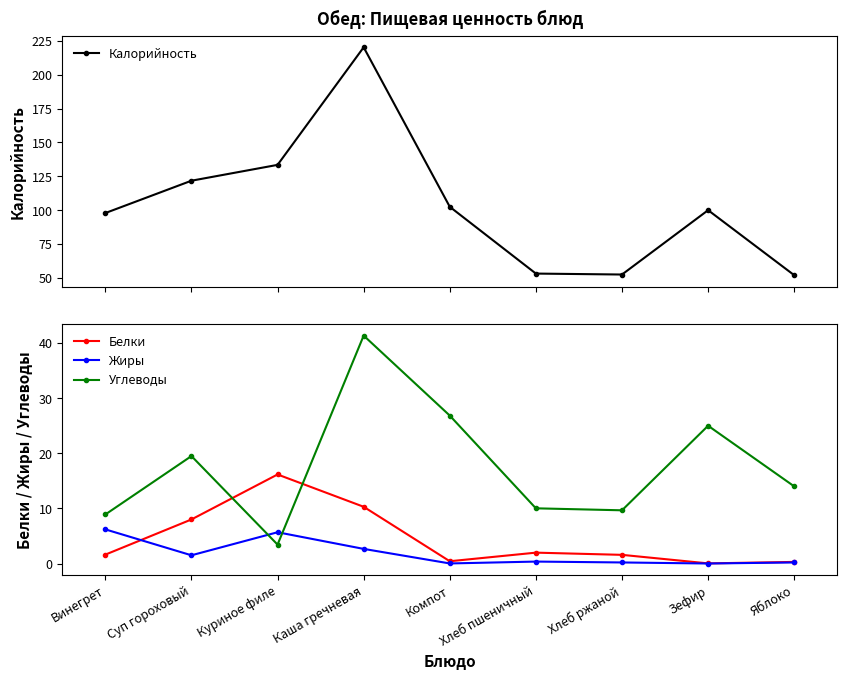

List the series in order of their peak value, highest first.

Калорийность, Углеводы, Белки, Жиры